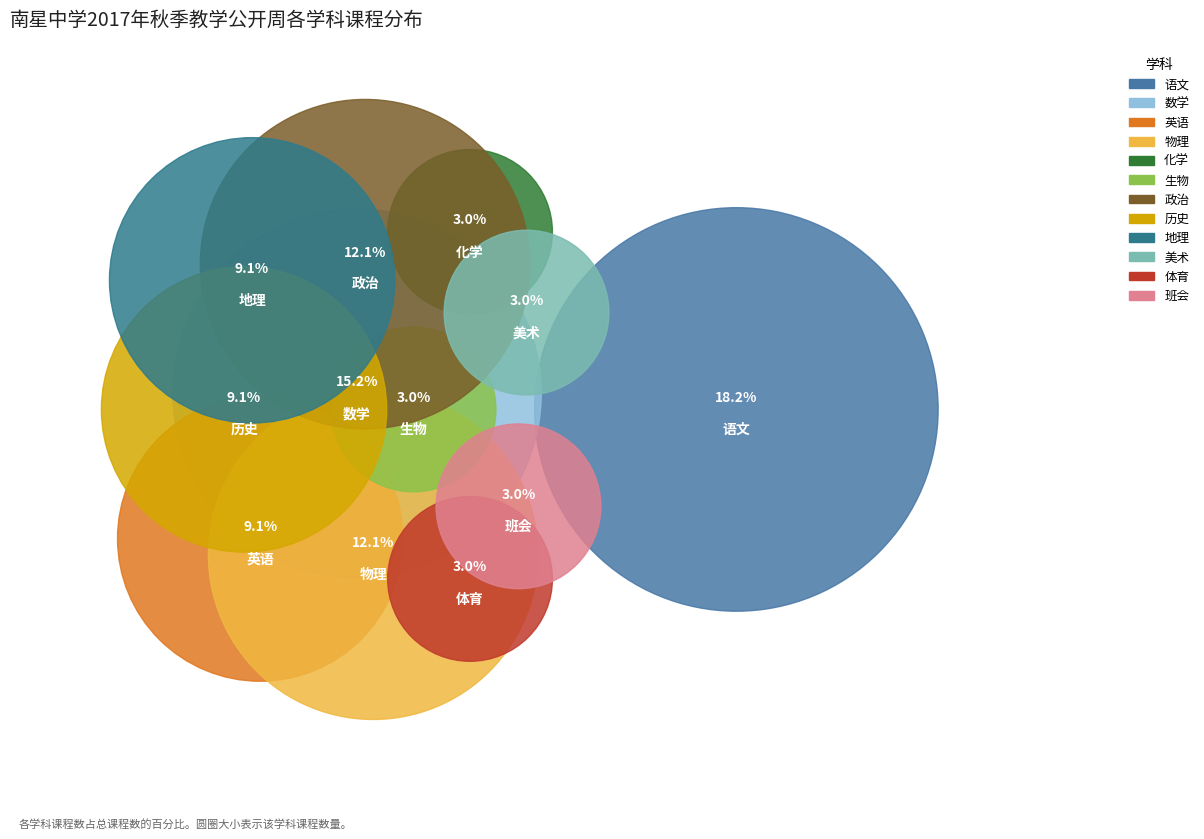

Count the number of slices in the pie.

12